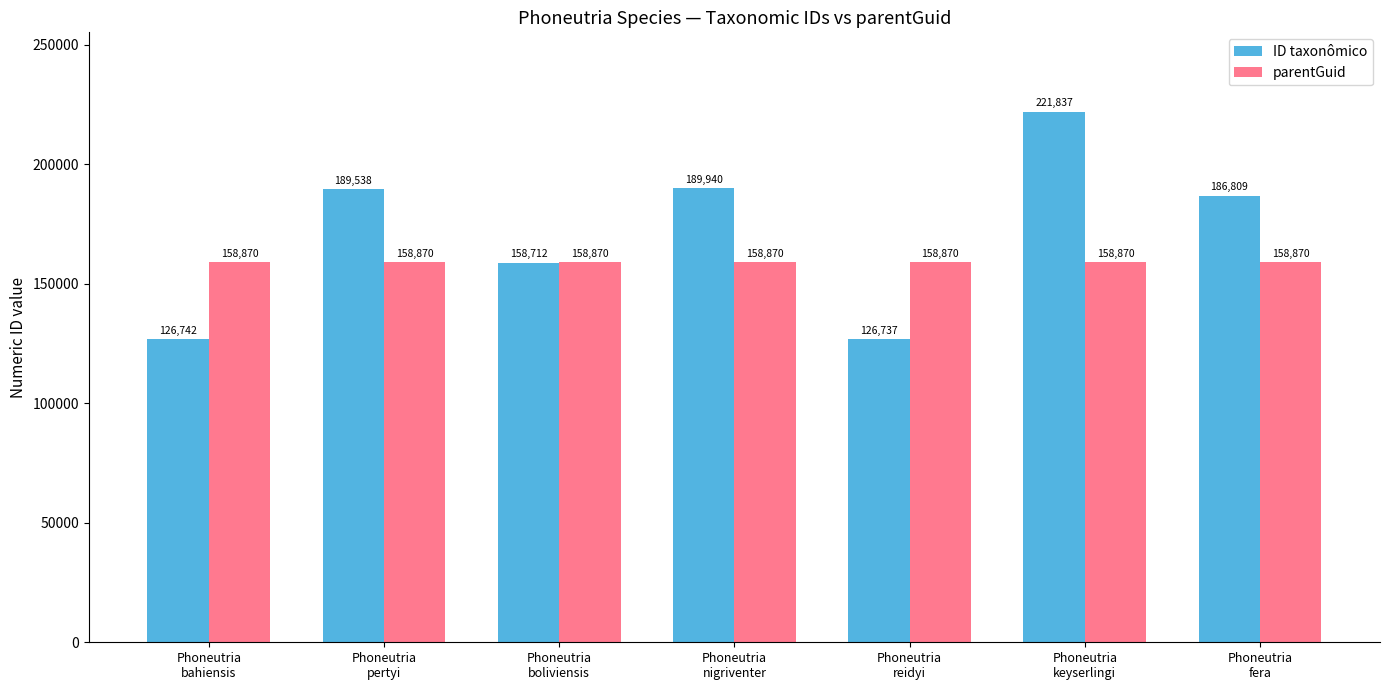

How many bars are there in total?

14